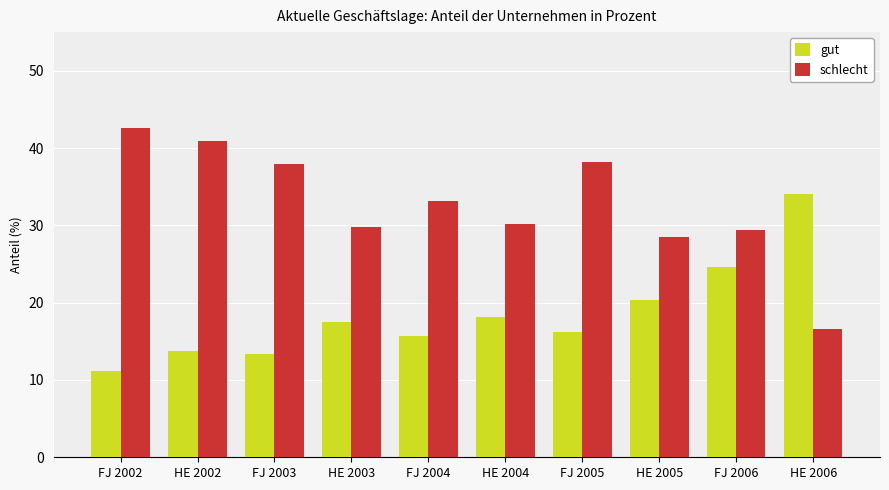

What is the sum of the gut values at FJ 2003 and FJ 2004?

29.0